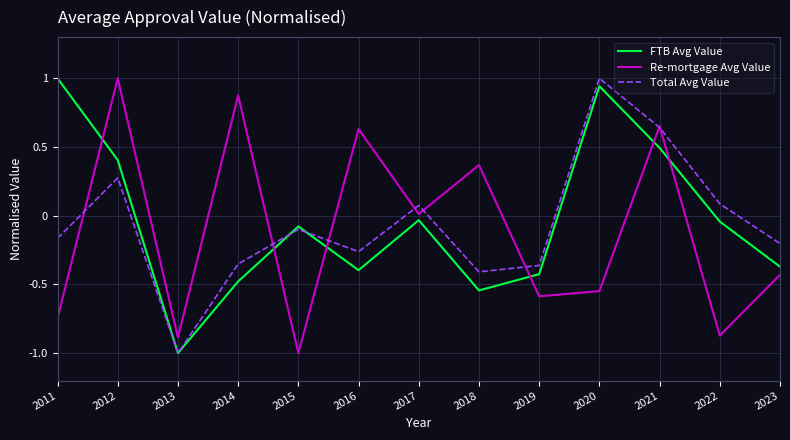

Is it true that Total Avg Value equals 0.0 at 2022?

False